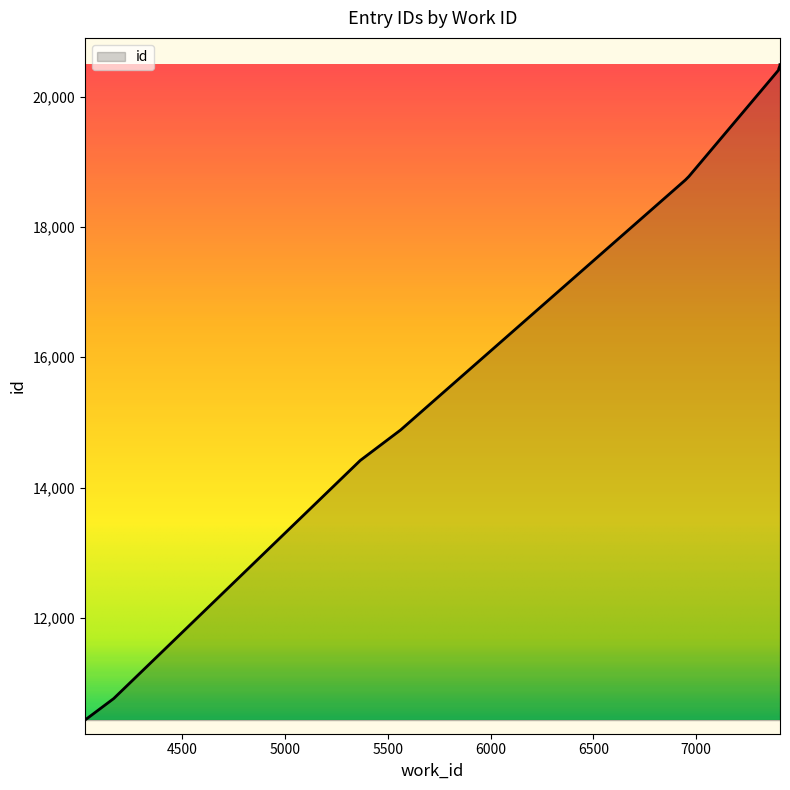

At which category does the chart reach its peak across all series?

7407